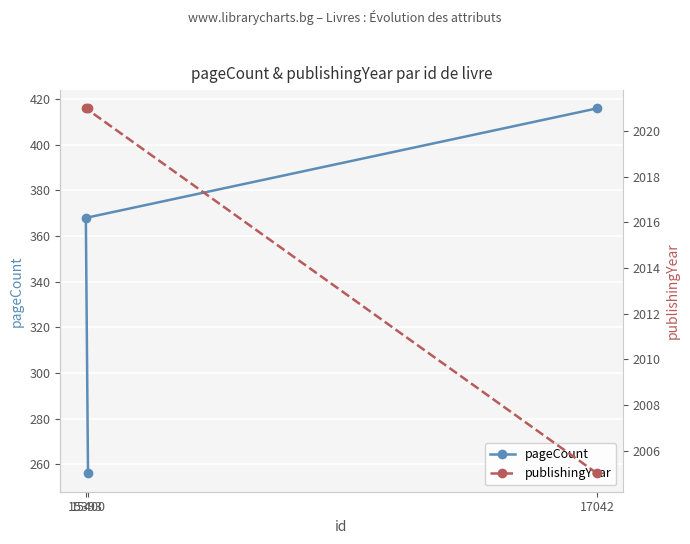

What is the total value across all series at 15393?

2389